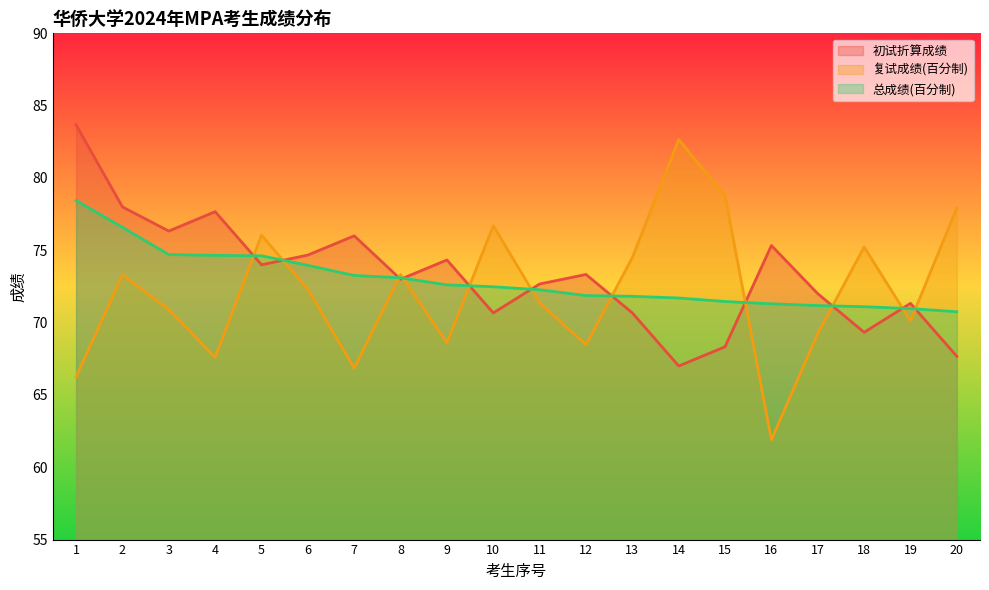

What is the total value across all series at 16?

208.5